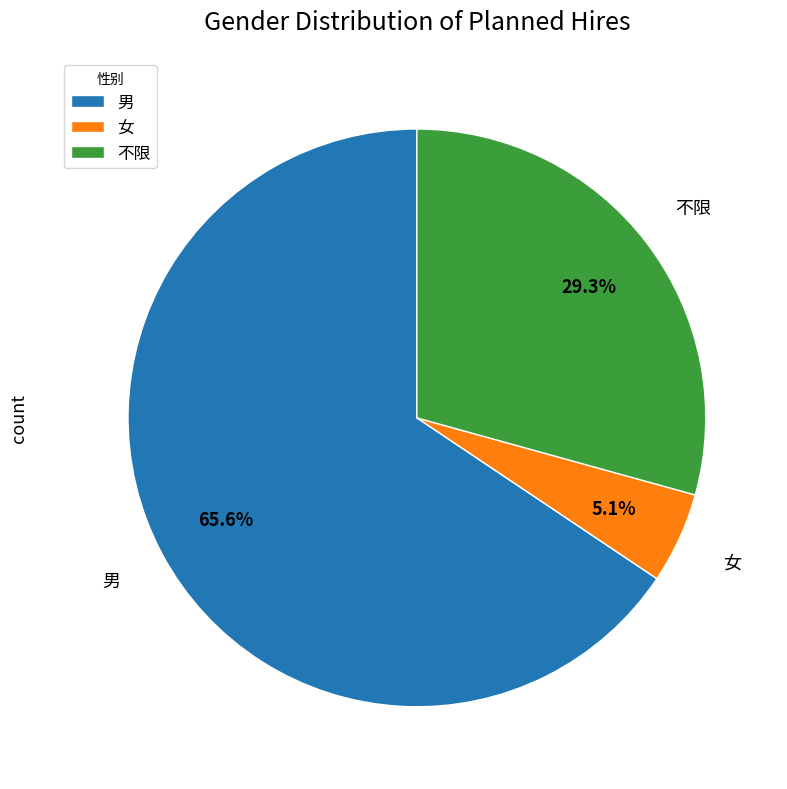

Between 男 and 女, which is larger?

男